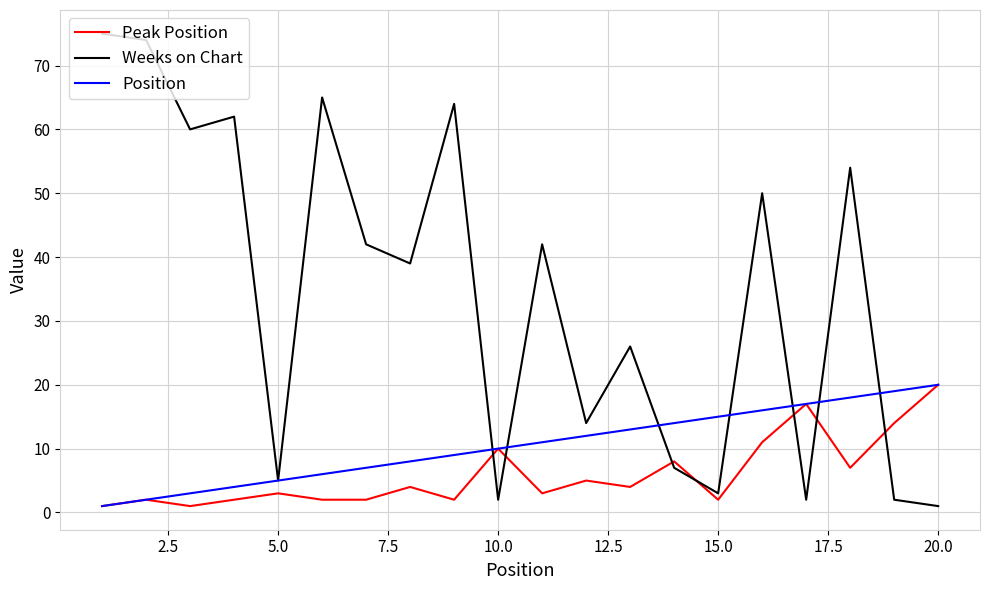

List the series in order of their overall mean, highest first.

Weeks on Chart, Position, Peak Position